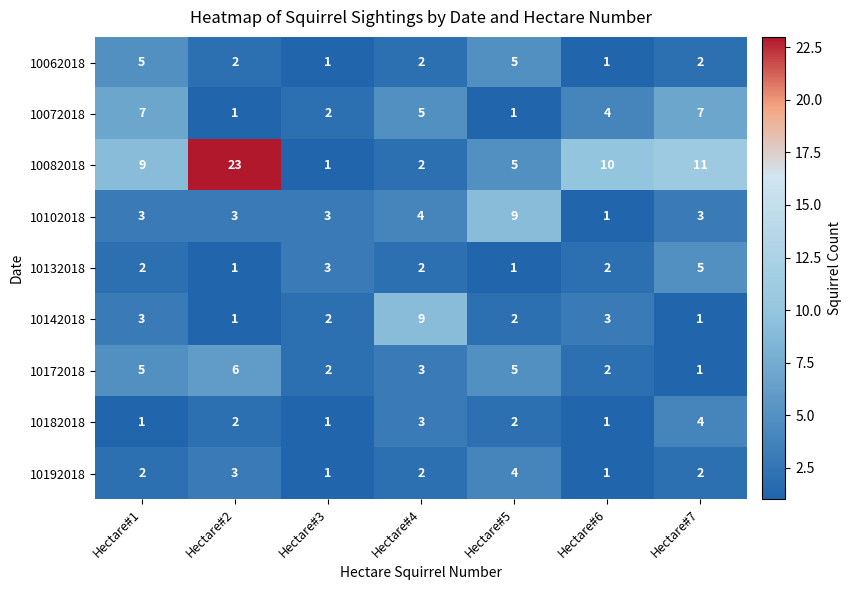

What is the maximum value shown in the chart?

23